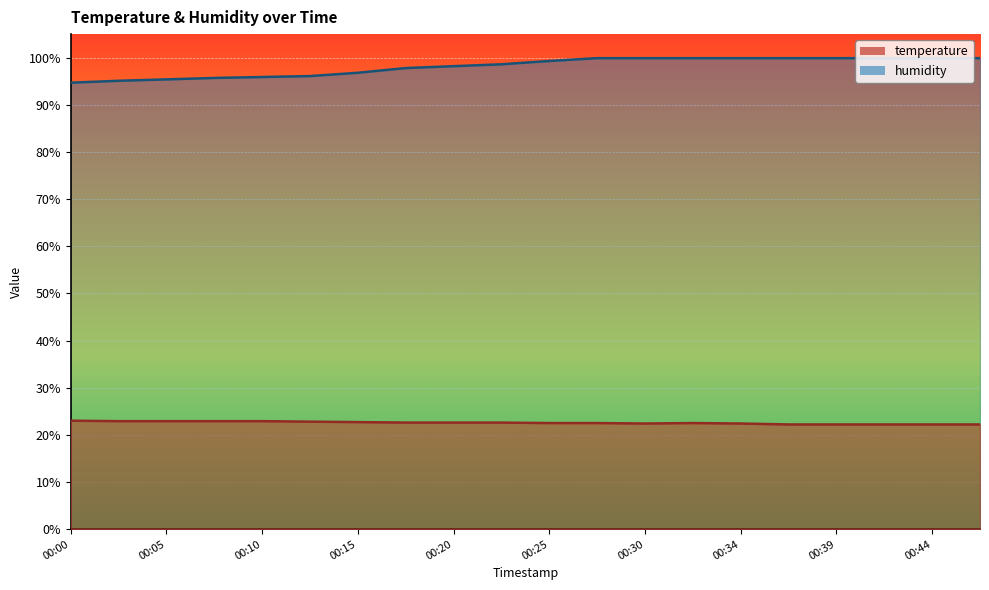

What is the average value of the temperature series?

22.6